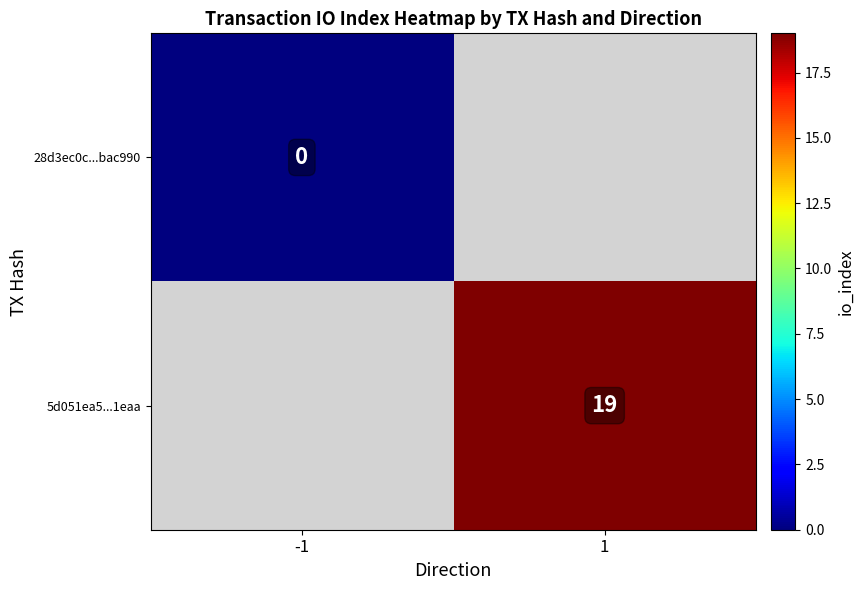

How many categories are shown in the chart?

2